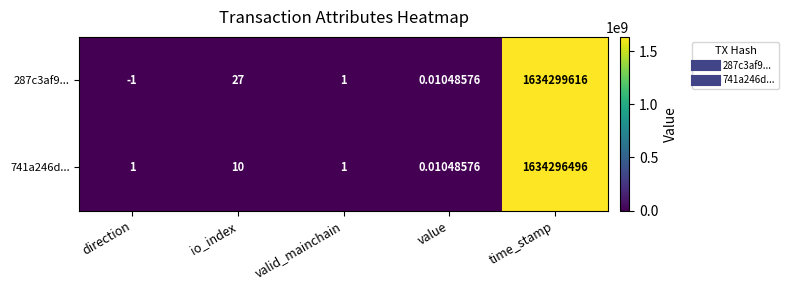

At which label does 287c3af9... reach its peak?

time_stamp